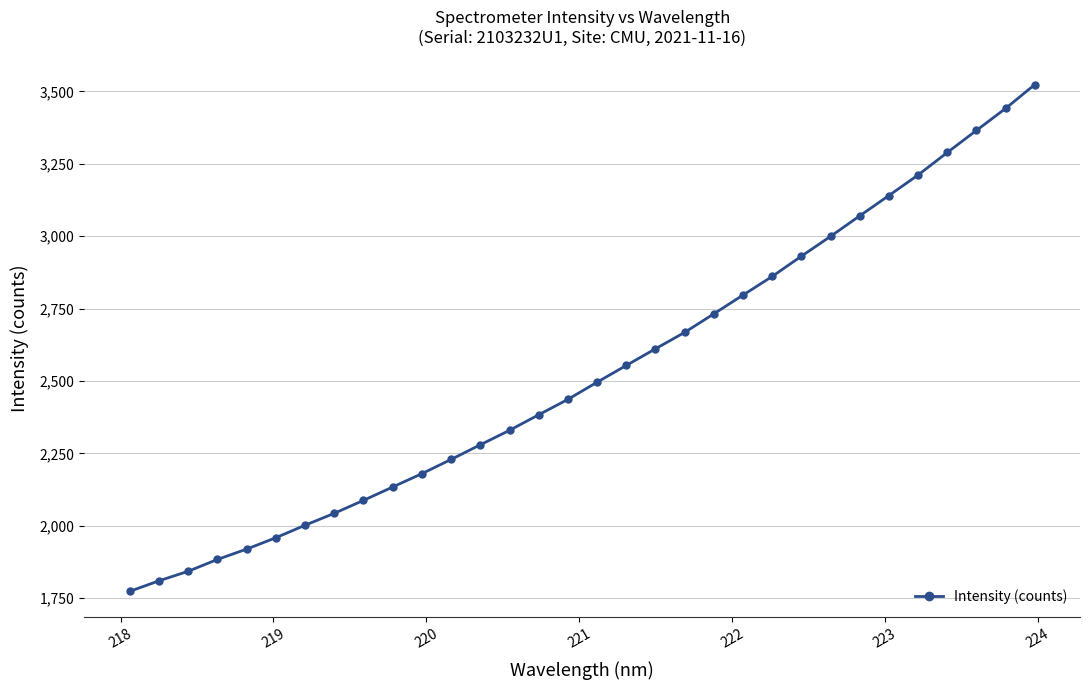

What is the minimum value shown in the chart?

1773.5